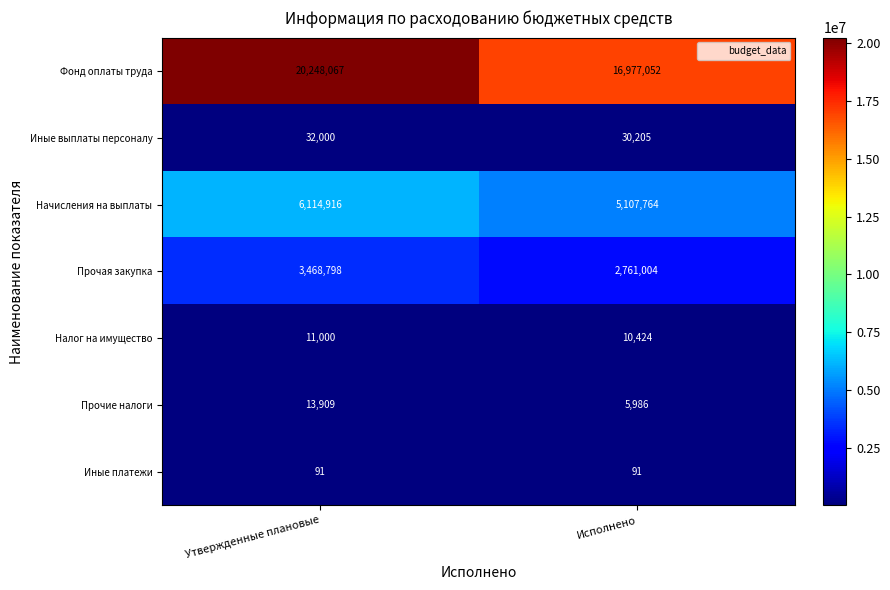

Reading right to left, what are all the values shown in this chart?

Фонд оплаты труда: 16977052	20248067
Иные выплаты персоналу: 30205	32000
Начисления на выплаты: 5107764	6114916
Прочая закупка: 2761004	3468798
Налог на имущество: 10424	11000
Прочие налоги: 5986	13909
Иные платежи: 91	91